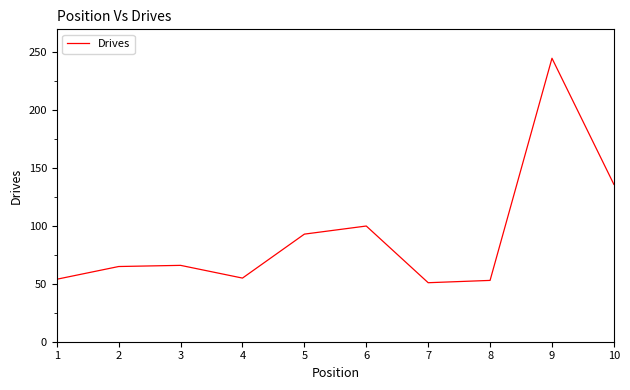

At which label is the value closest to 148?

10